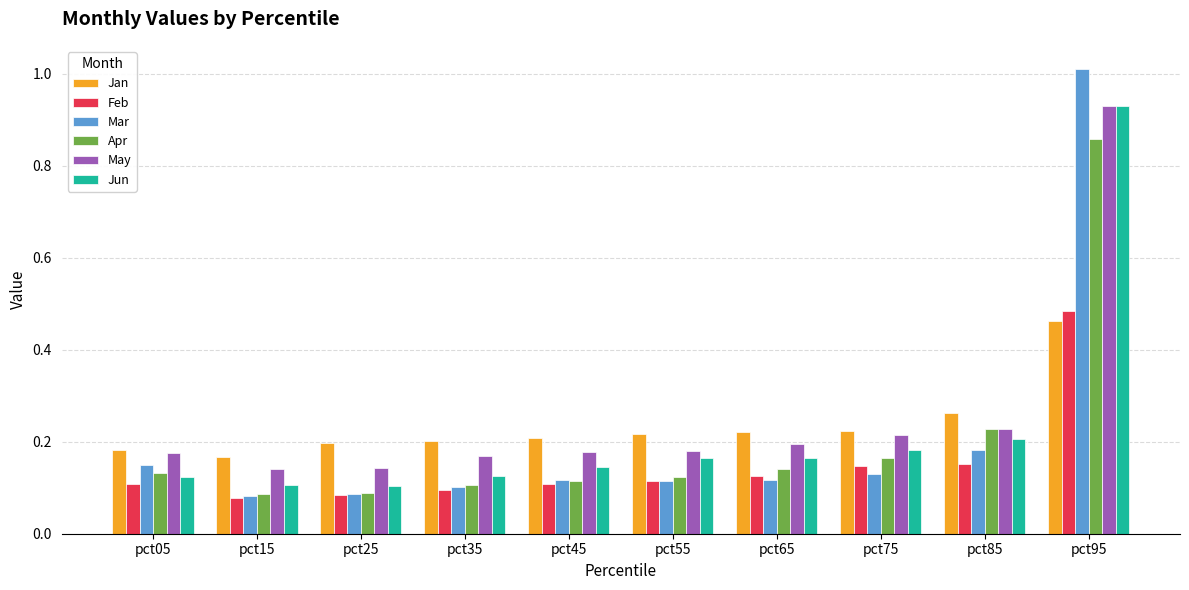

How many Feb values are between 0 and 1?

10